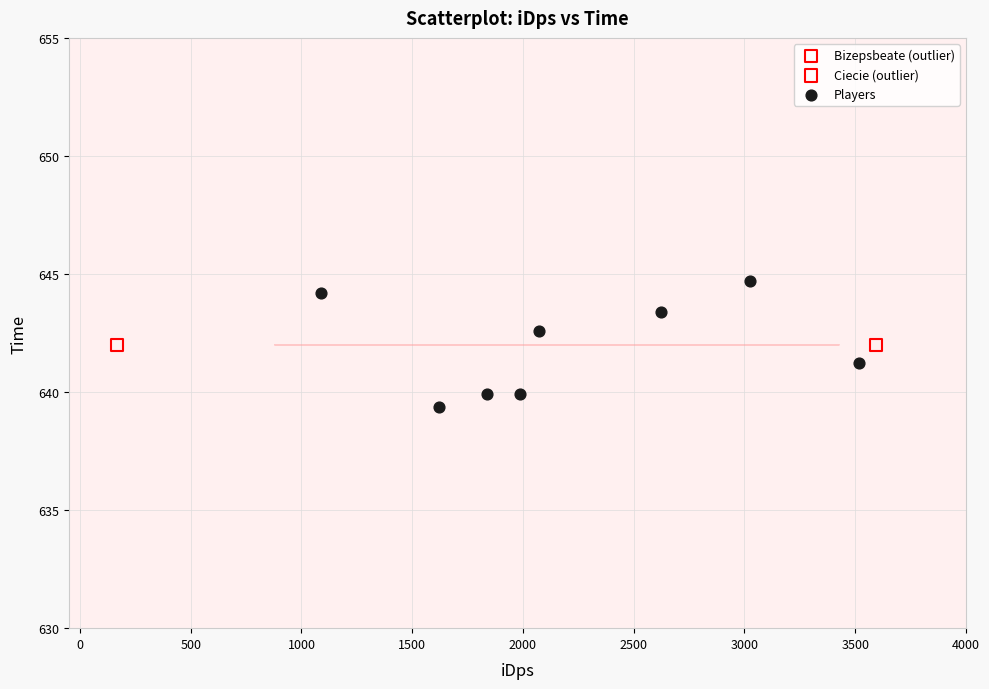

What are all the series names shown in the legend?

Bizepsbeate (outlier), Ciecie (outlier), Players